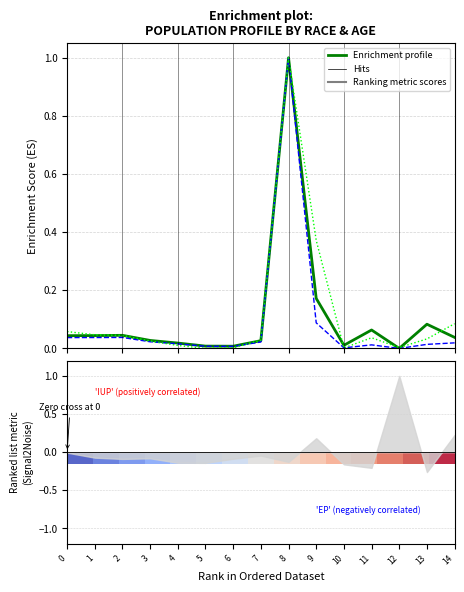

How many interior local peaks does the Kentucky series have?

3